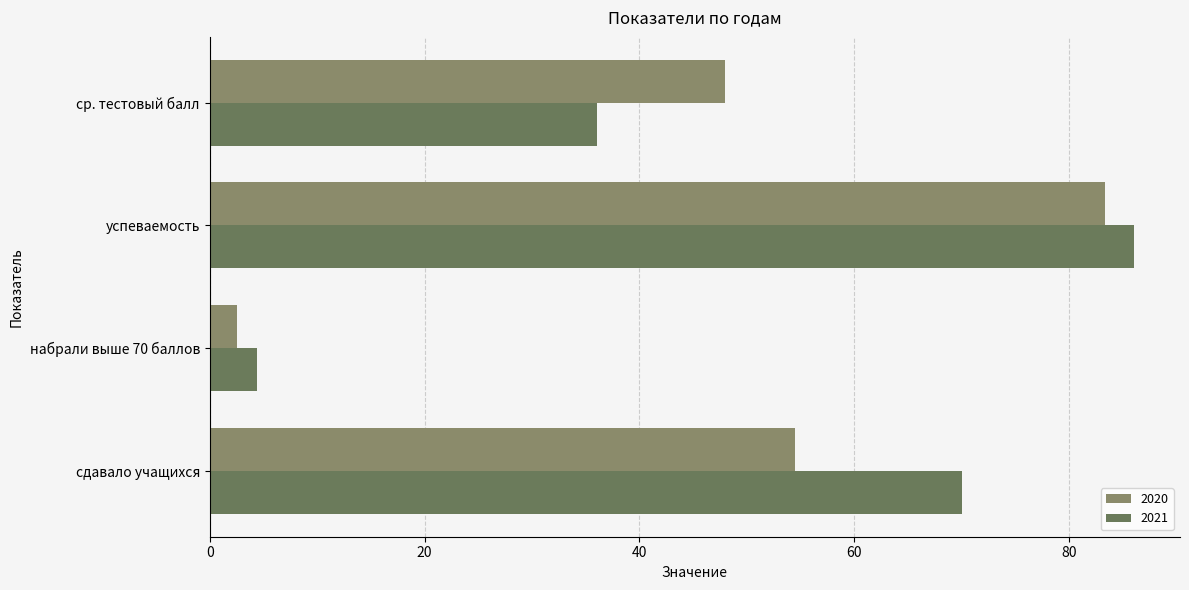

Count the number of categories in the chart.

4